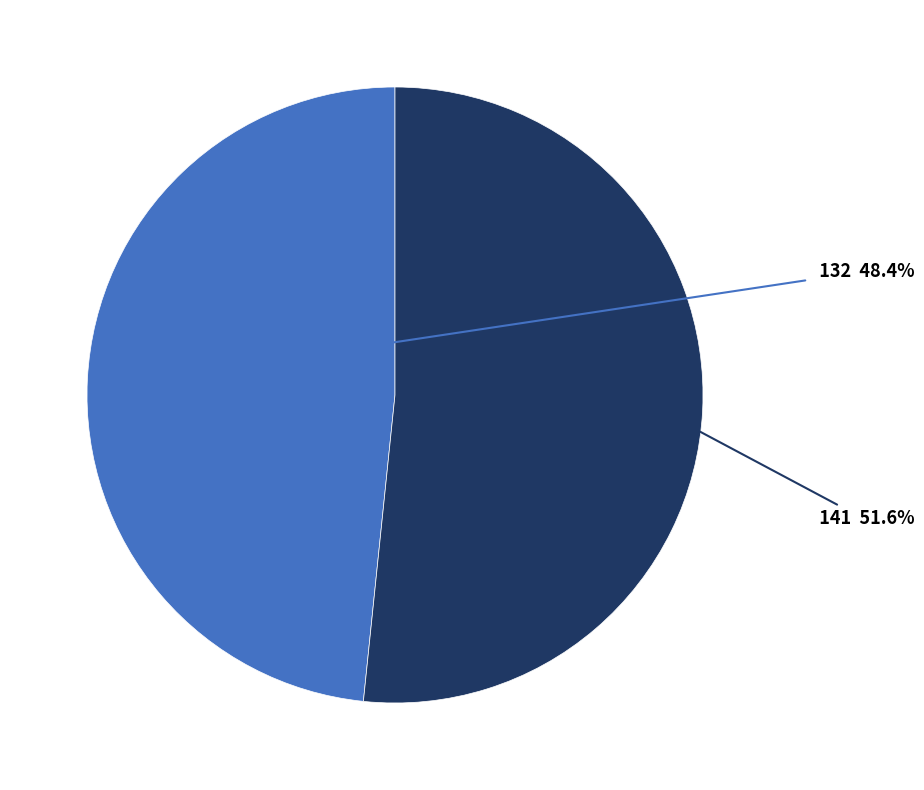

Is there any slice that represents more than half of the pie?

Yes